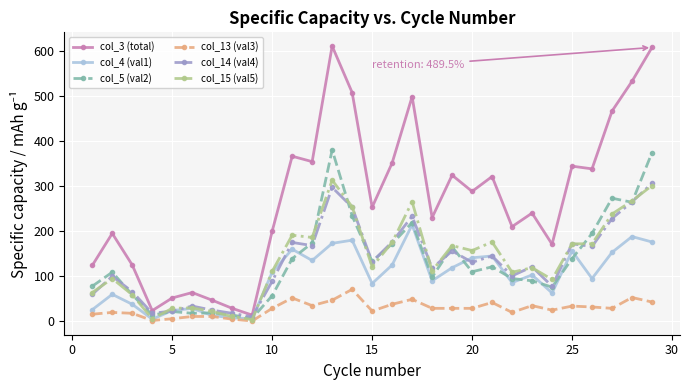

Which series has the largest range (max minus min)?

col_3 (total)